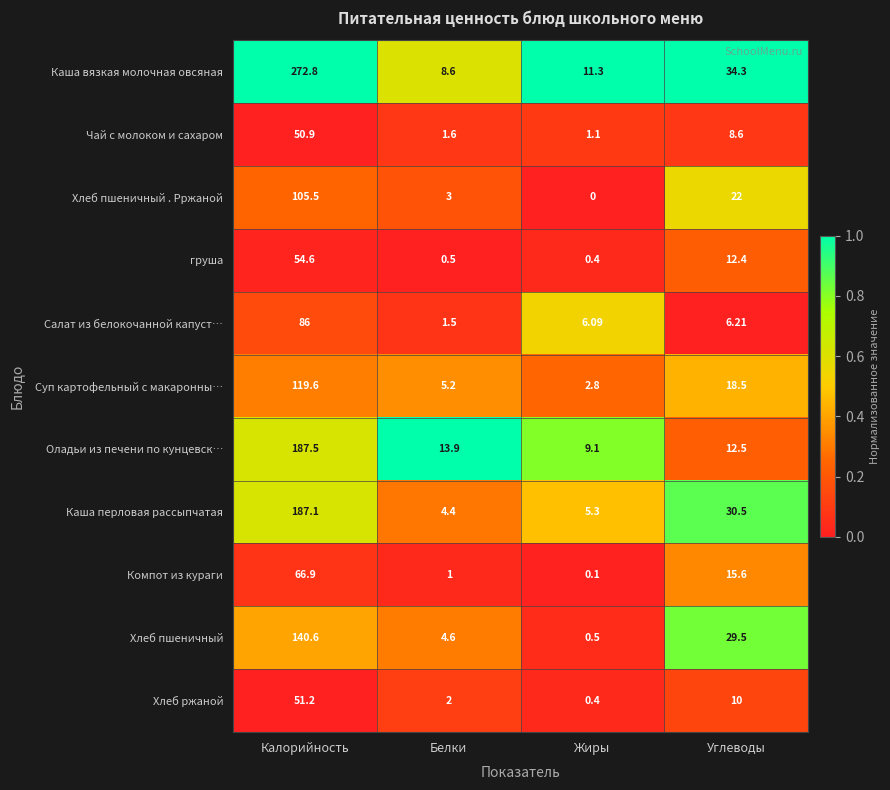

Is the value of Хлеб пшеничный . Рржаной at Углеводы greater than the value of Каша вязкая молочная овсяная at Углеводы?

No